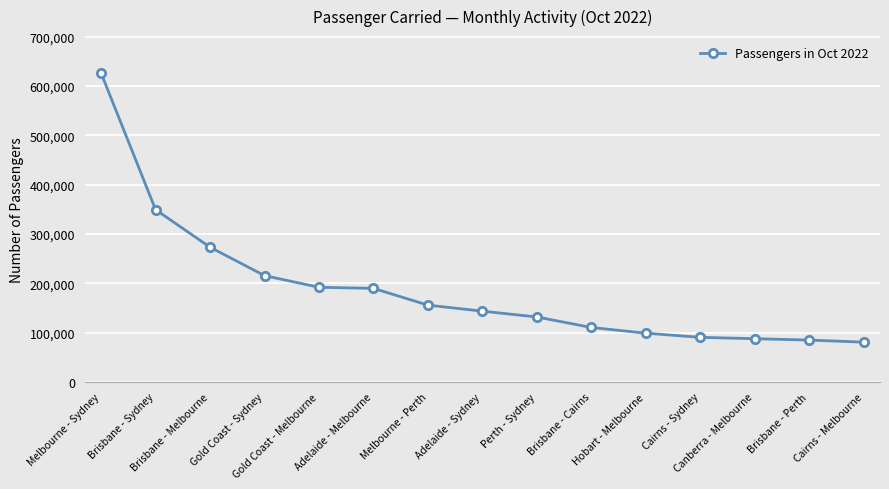

How many data points does each series have?

15